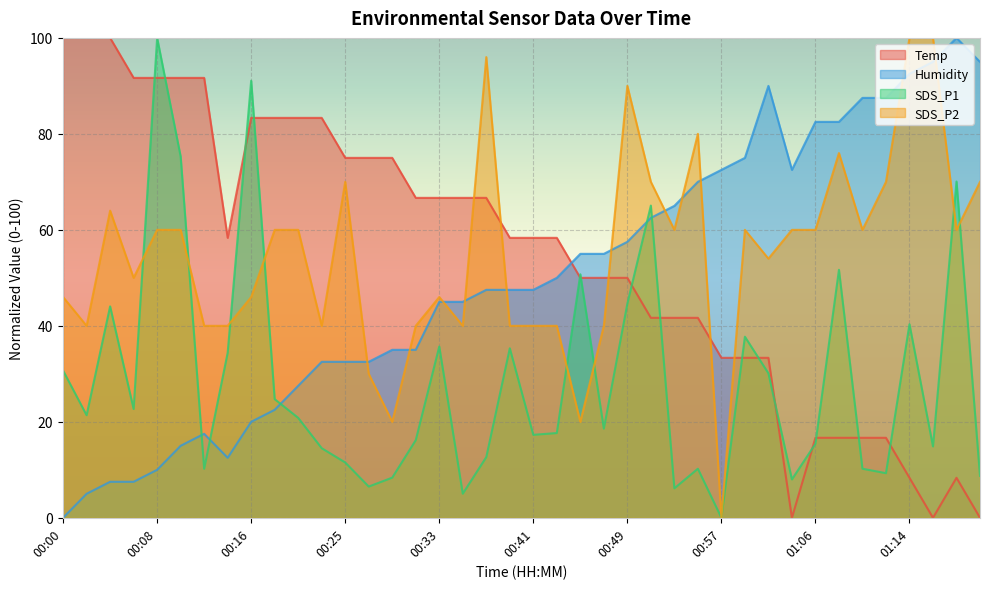

At which category does Temp reach its first local peak?

01:18